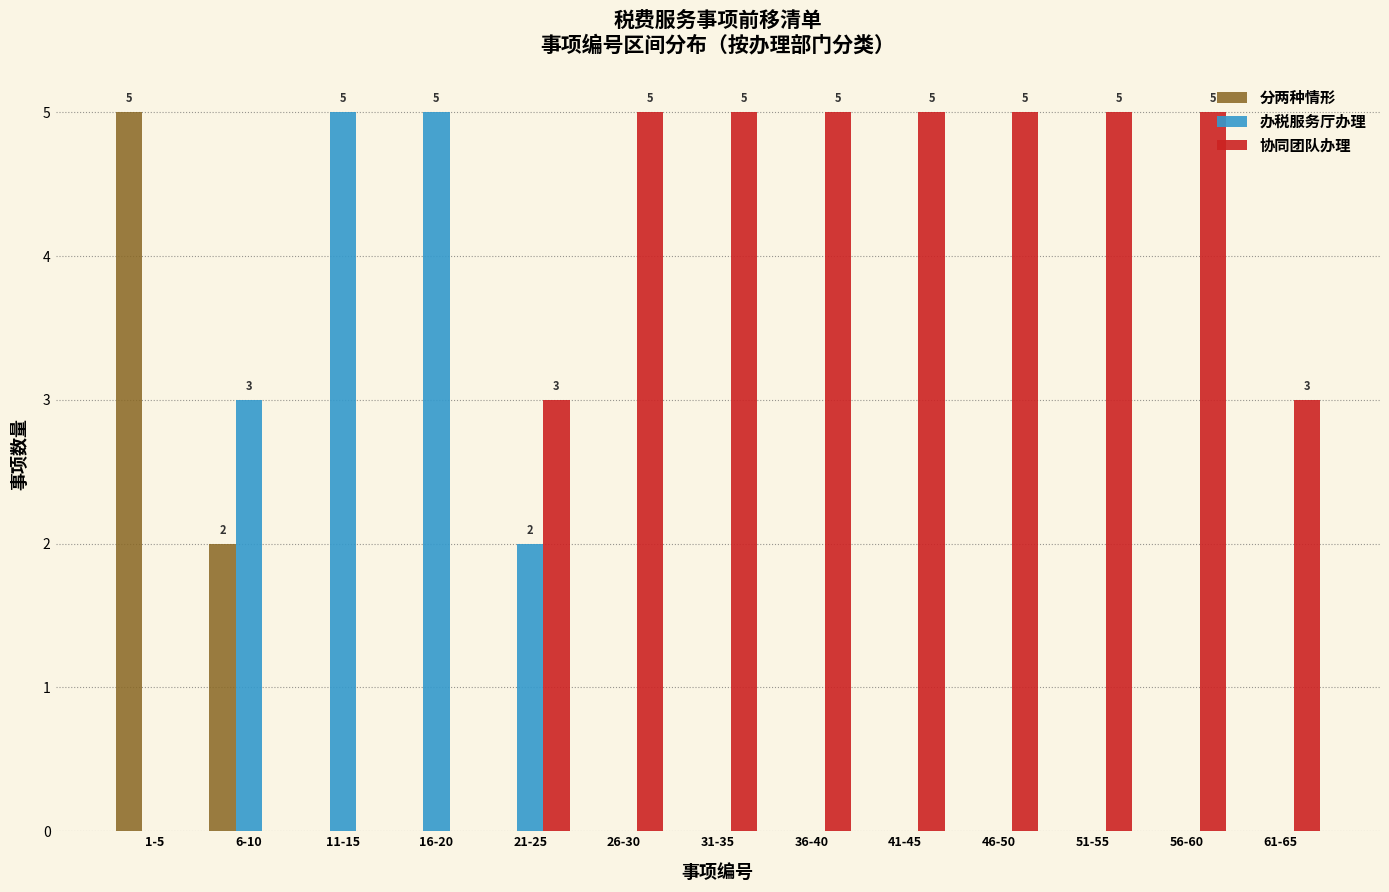

Between 26-30 and 61-65, which series saw the biggest shift?

协同团队办理